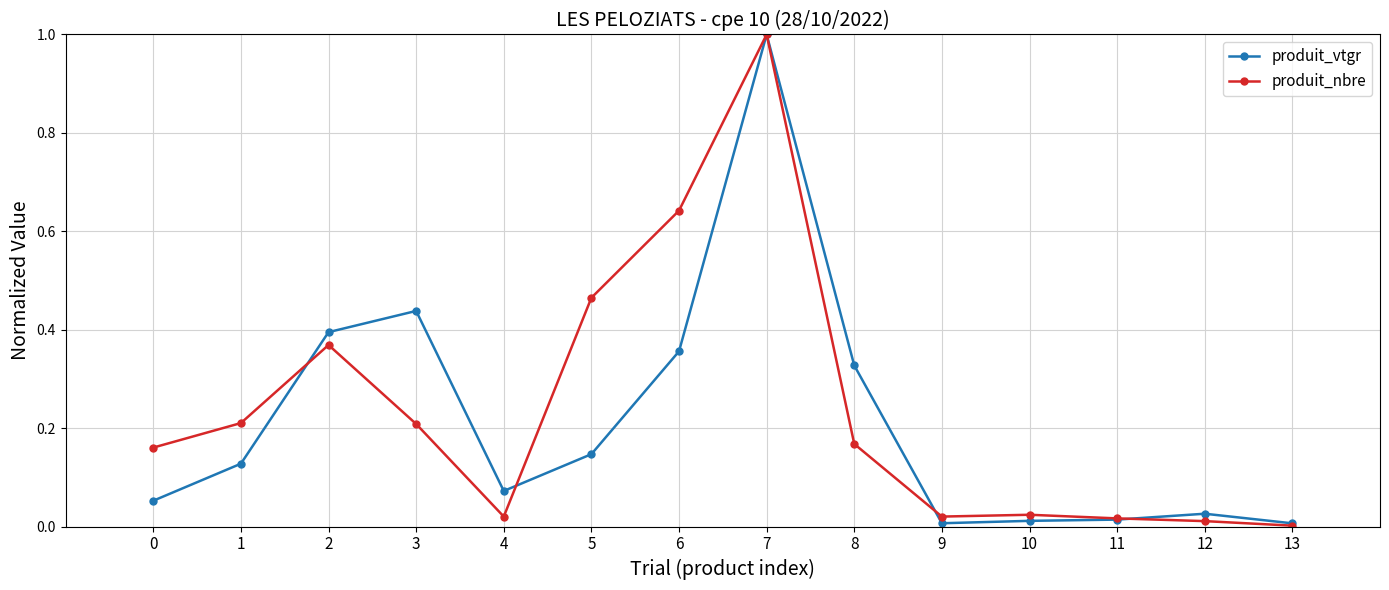

Between 0 and 9, which series saw the biggest shift?

produit_nbre